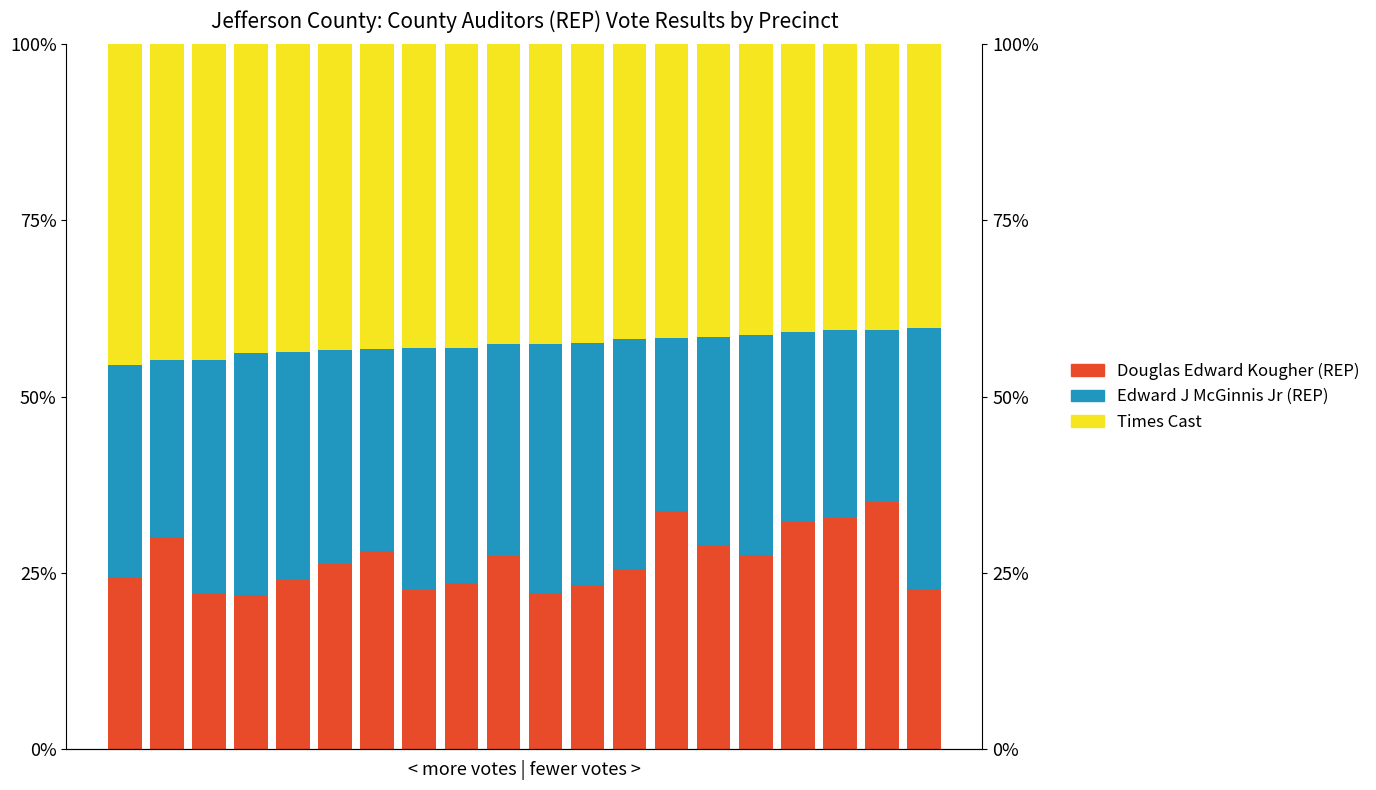

At which label is Edward J McGinnis Jr (REP) closest to 0?

18